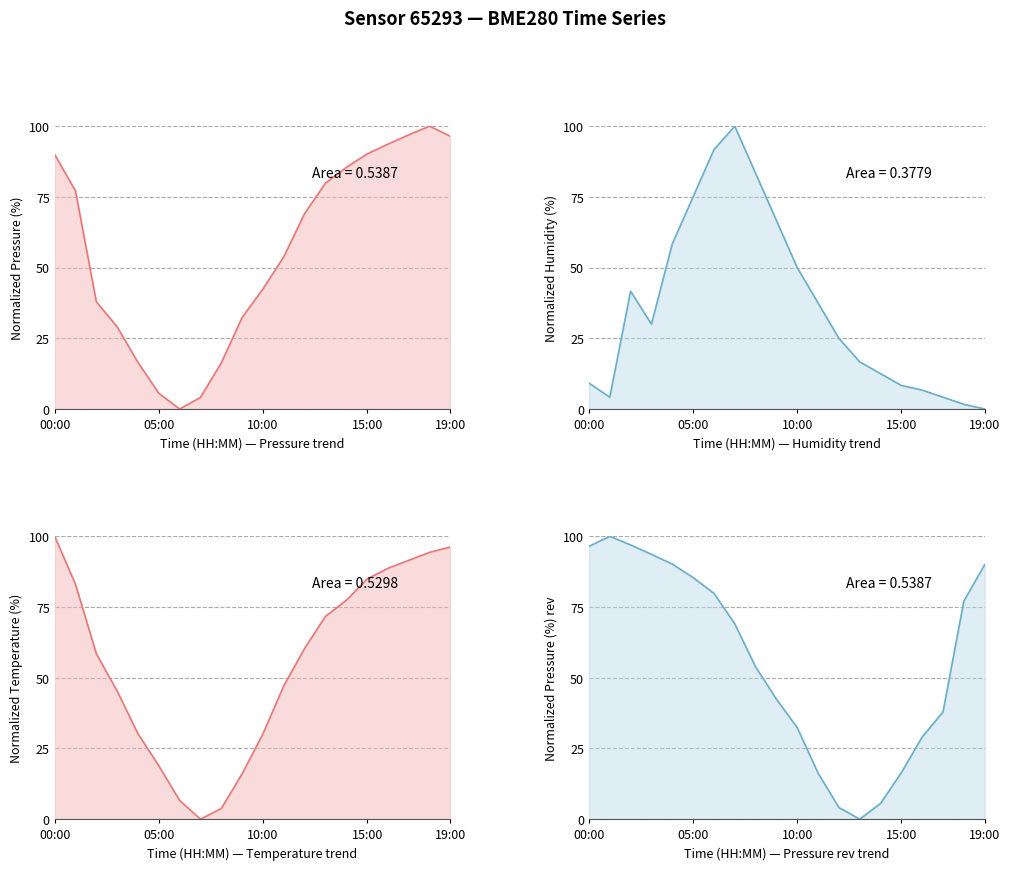

Is it true that humidity equals 16.7 at 13:00?

True